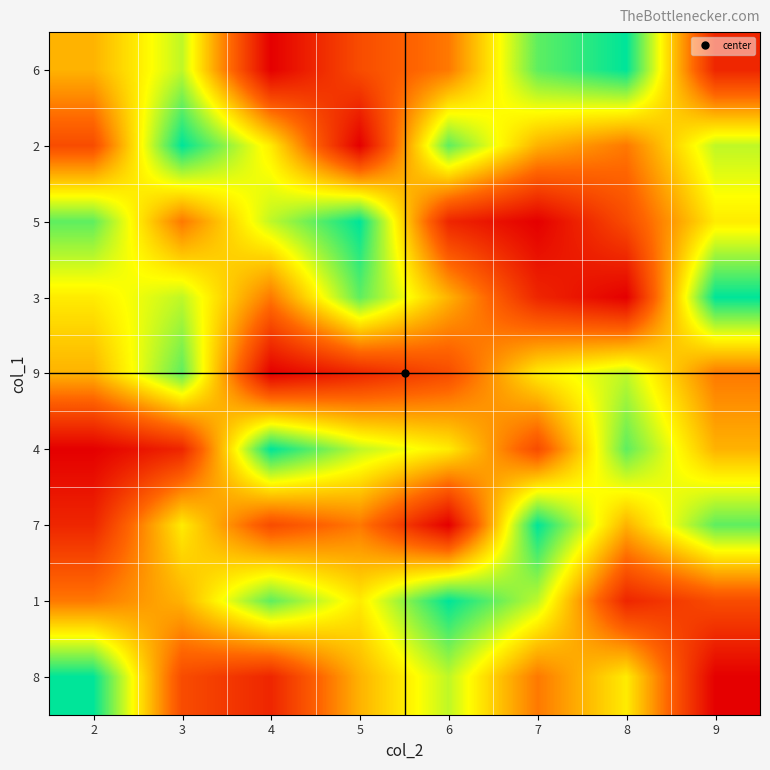

Reading right to left, transcribe all the data shown in this chart.

6: 9=2	8=9	7=8	6=4	5=3	4=1	3=7	2=5
2: 9=7	8=4	7=5	6=8	5=1	4=6	3=9	2=3
5: 9=6	8=3	7=1	6=2	5=9	4=7	3=4	2=8
3: 9=9	8=1	7=2	6=5	5=8	4=4	3=7	2=6
9: 9=4	8=7	7=6	6=3	5=2	4=1	3=8	2=5
4: 9=5	8=8	7=3	6=6	5=7	4=9	3=2	2=1
7: 9=8	8=5	7=9	6=1	5=4	4=3	3=6	2=2
1: 9=3	8=2	7=7	6=9	5=6	4=8	3=5	2=4
8: 9=1	8=6	7=4	6=7	5=5	4=2	3=3	2=9